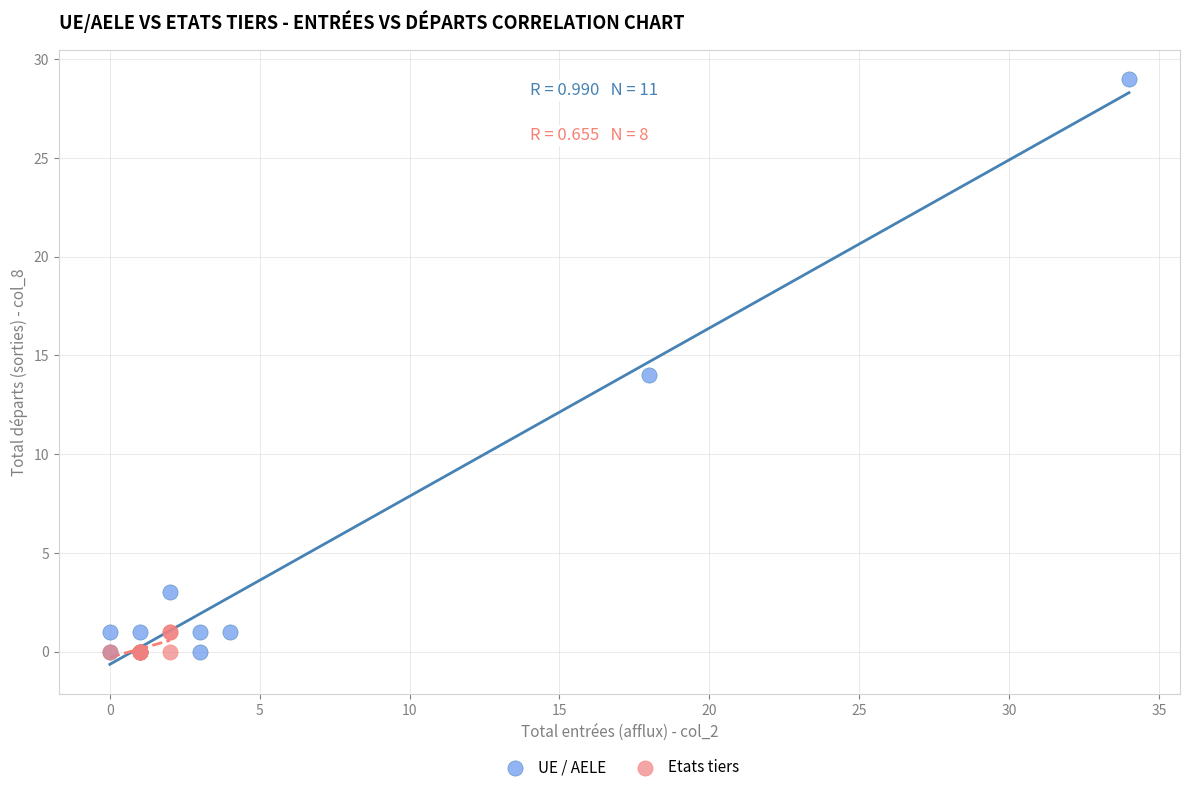

Which series contains the highest Y value?

UE / AELE